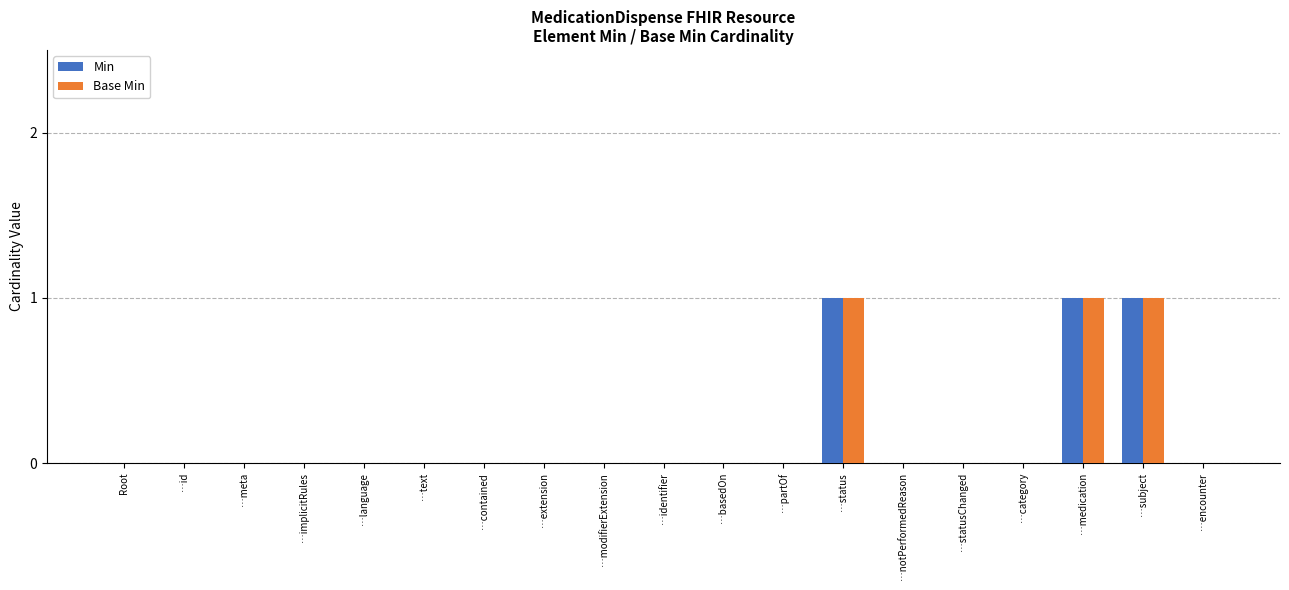

The value of Base Min at Root is 0. True or false?

True